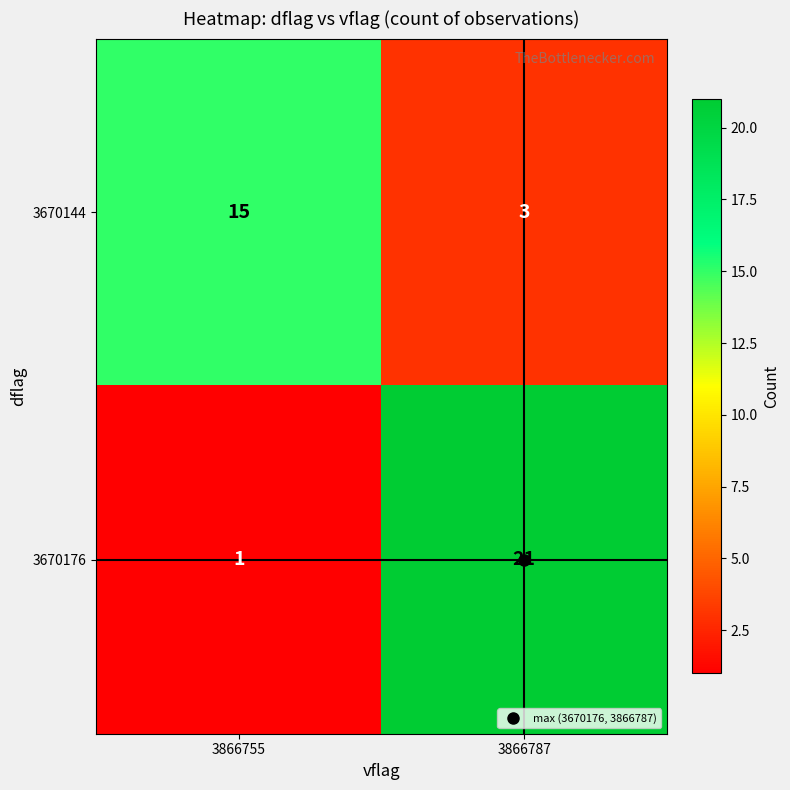

The 3670176 series shows 21 at 3866787. True or false?

True